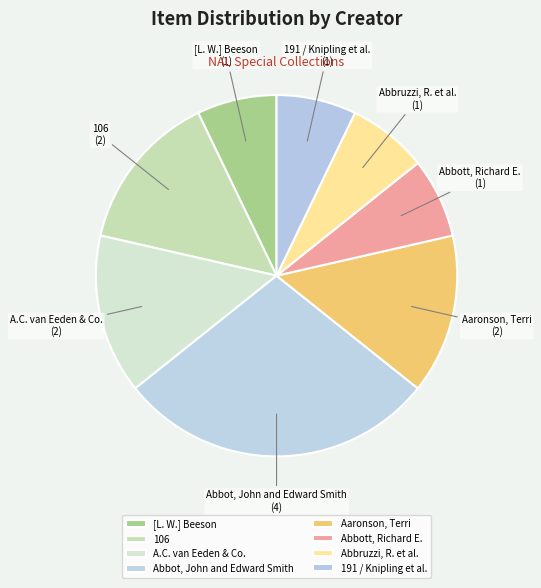

What is the ratio of the value at A.C. van Eeden & Co. to the value at Abbot, John and Edward Smith?

0.5